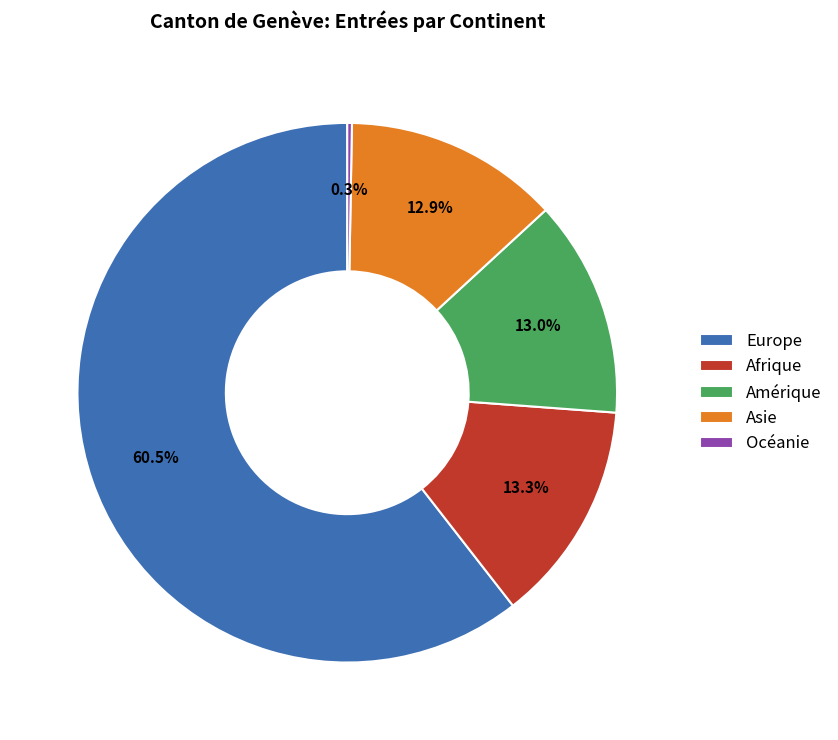

Which slice is the largest?

Europe